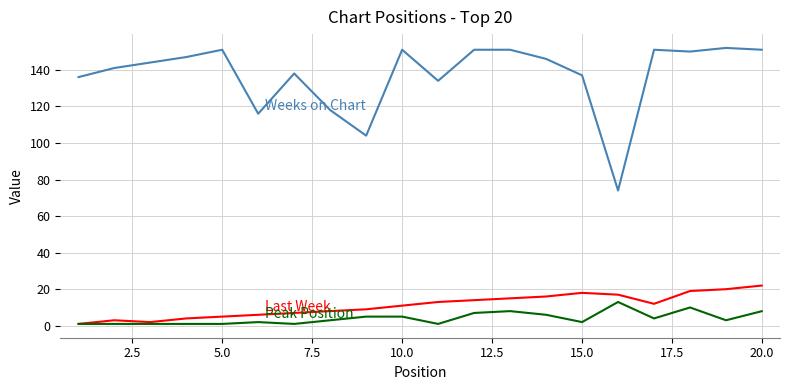

What is the greatest value displayed?

152